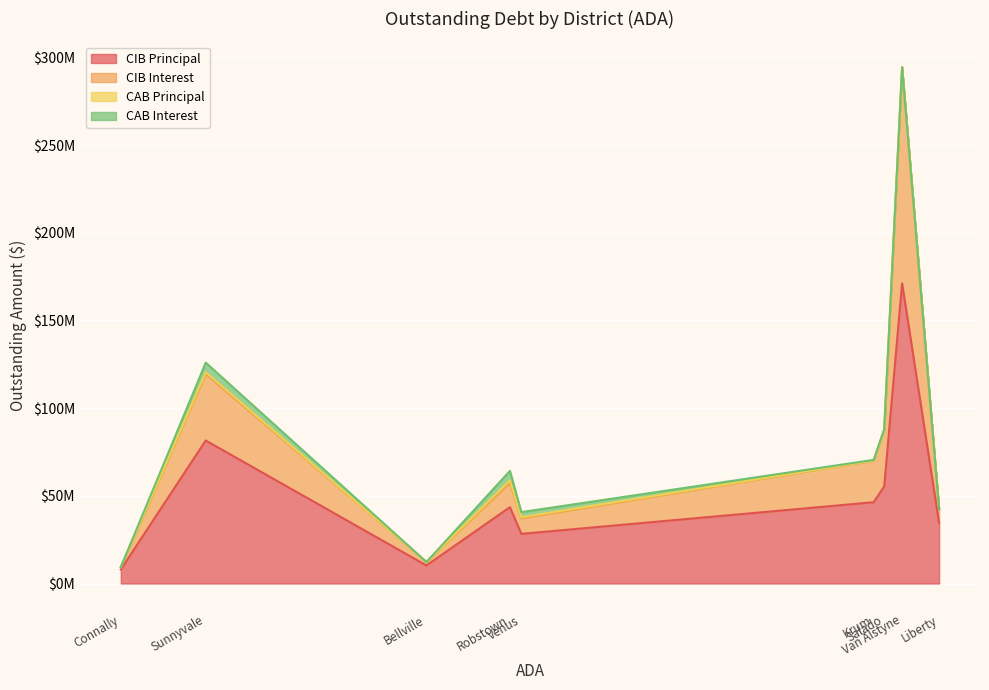

How many lines are shown in the chart?

4